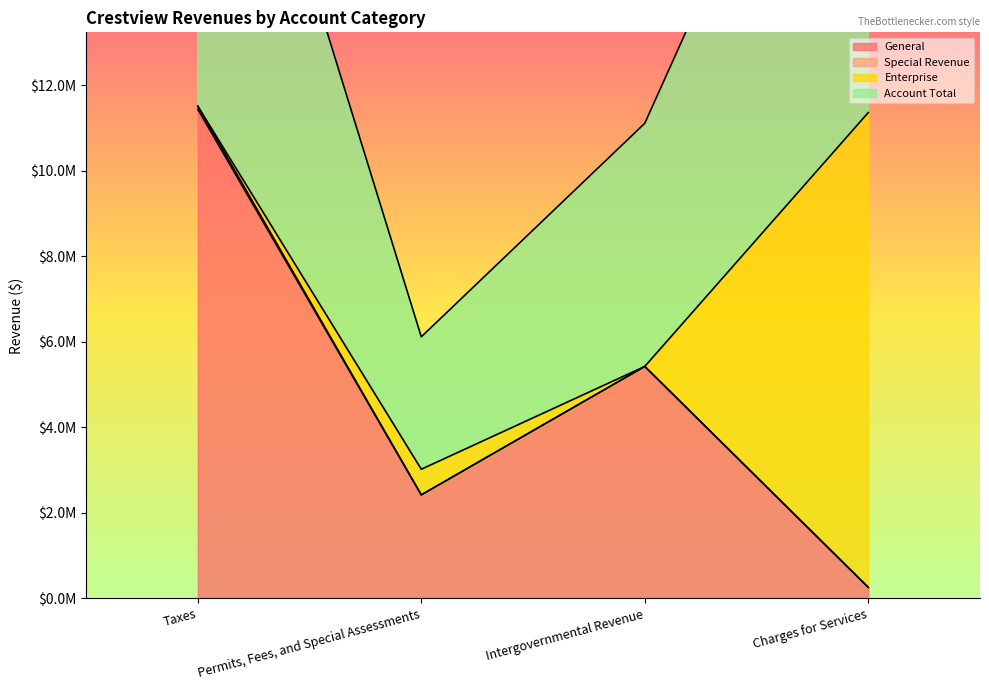

Which label corresponds to the largest value in the chart?

Taxes